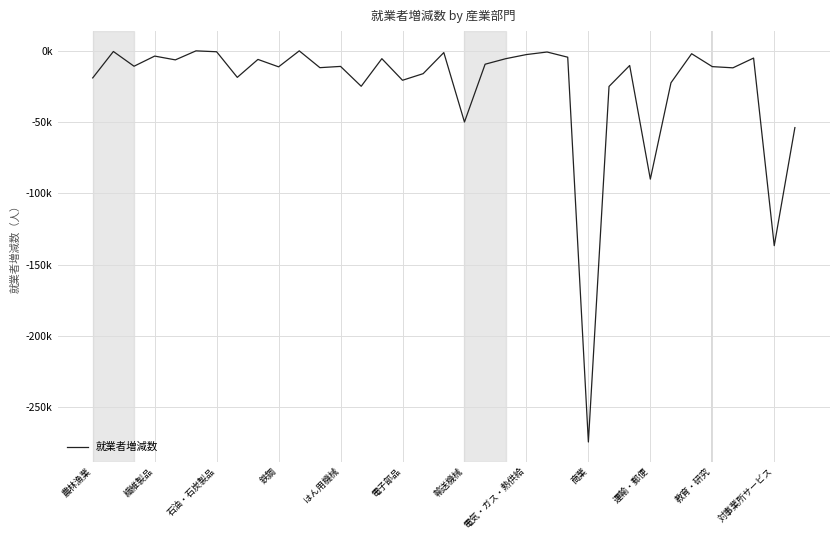

Is this an area chart (filled region under the line)?

No